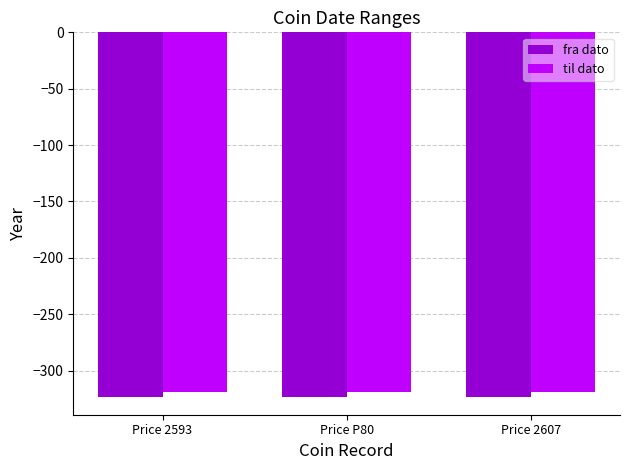

What is the total value across all series at Price 2593?

-642